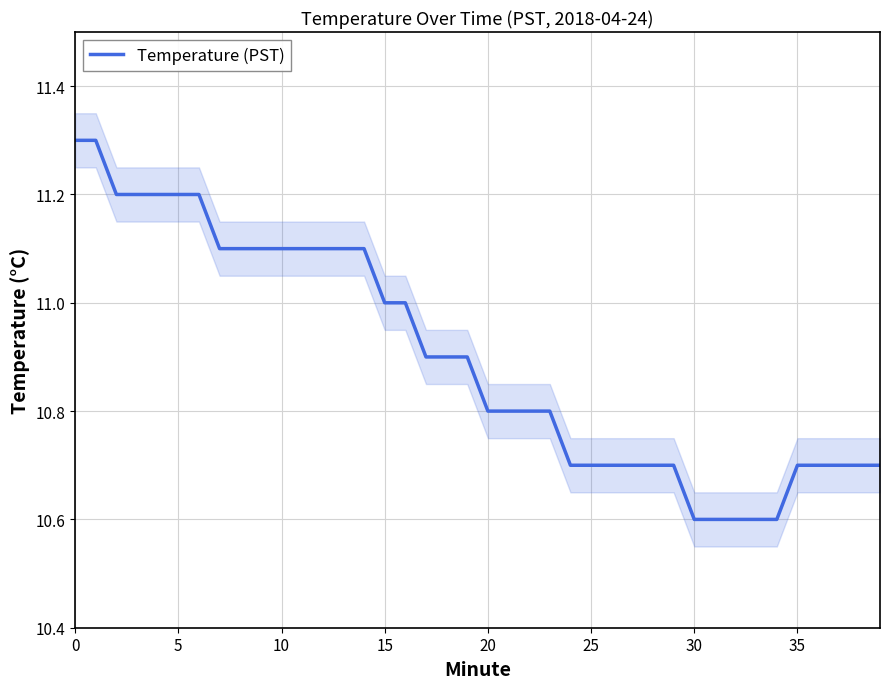

What is the difference between the maximum and minimum values?

0.7